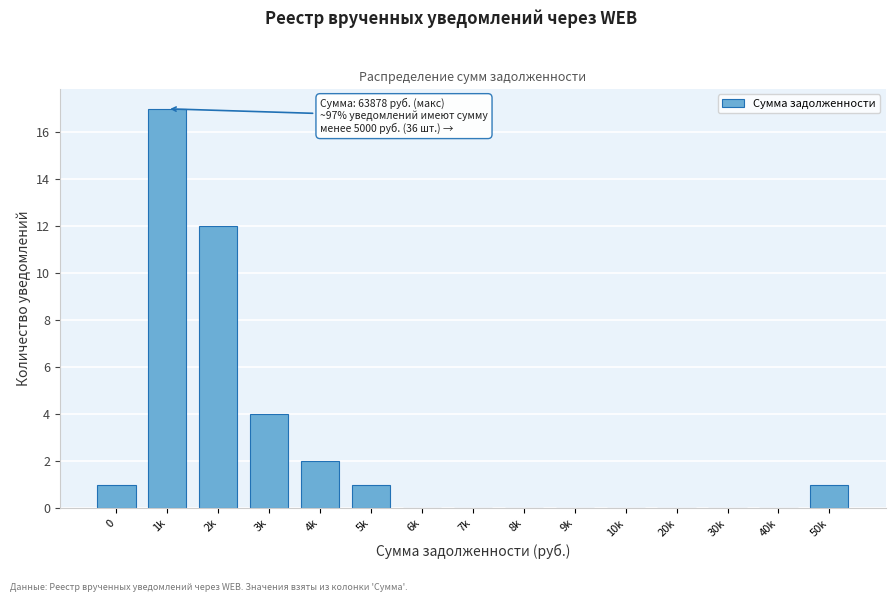

Reading right to left, extract all data points from this chart.

50k=1	40k=0	30k=0	20k=0	10k=0	9k=0	8k=0	7k=0	6k=0	5k=1	4k=2	3k=4	2k=12	1k=17	0=1